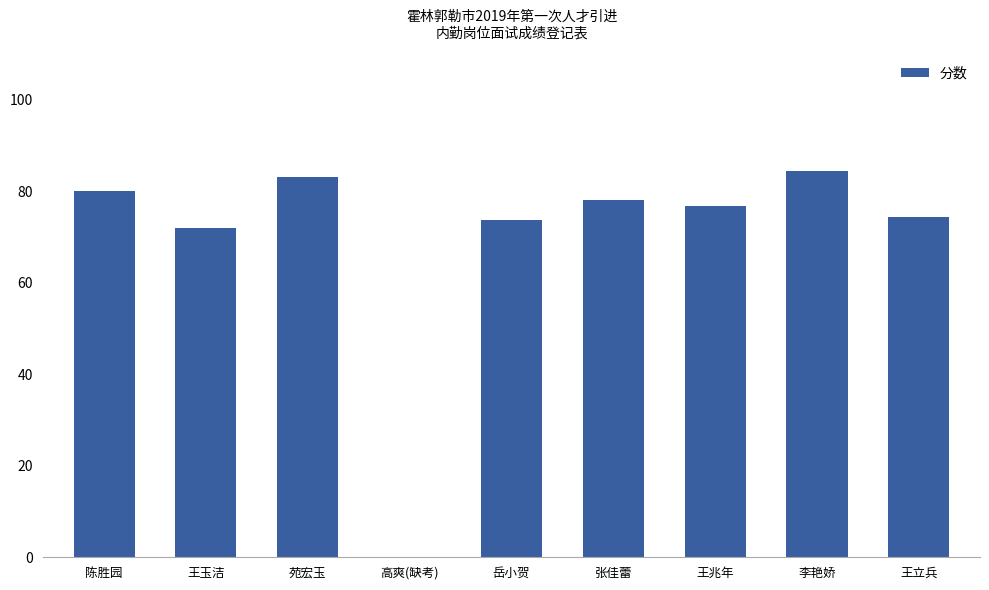

Are the bars horizontal?

No